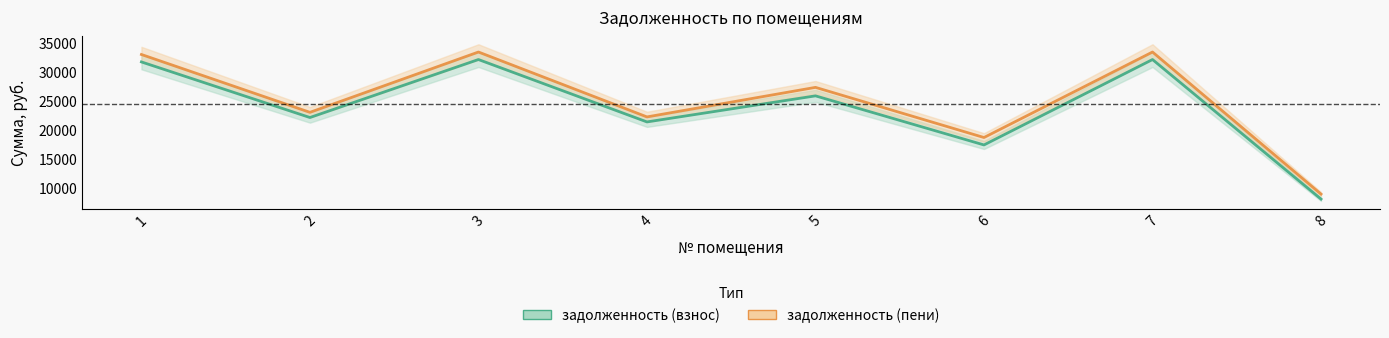

Which category has the highest value across all series?

3